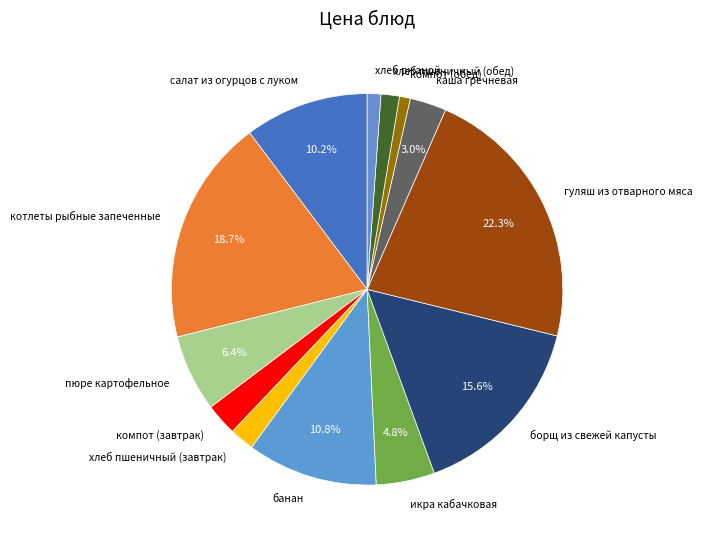

To the nearest percent, what portion does котлеты рыбные запеченные represent?

19%